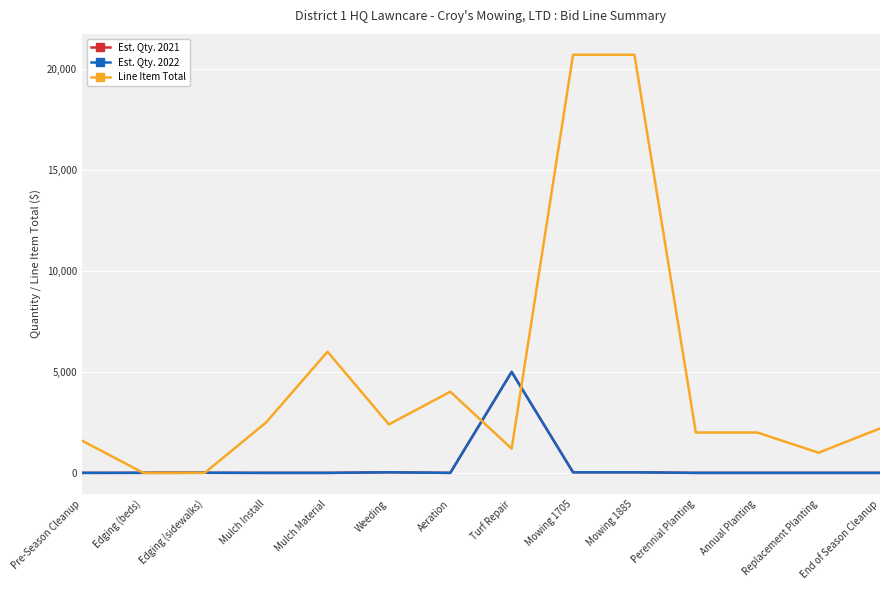

What is the difference between the Est. Qty. 2022 values at Weeding and Edging (sidewalks)?

23